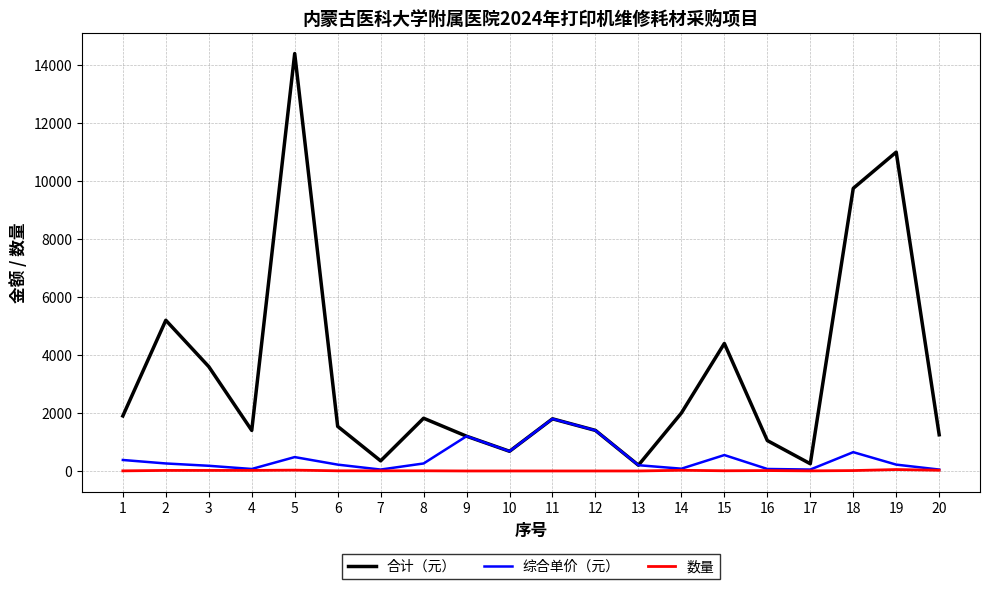

List the series in order of their peak value, highest first.

合计（元）, 综合单价（元）, 数量